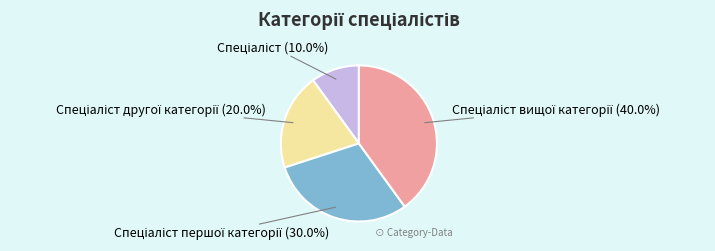

Is there any slice that represents more than half of the pie?

No